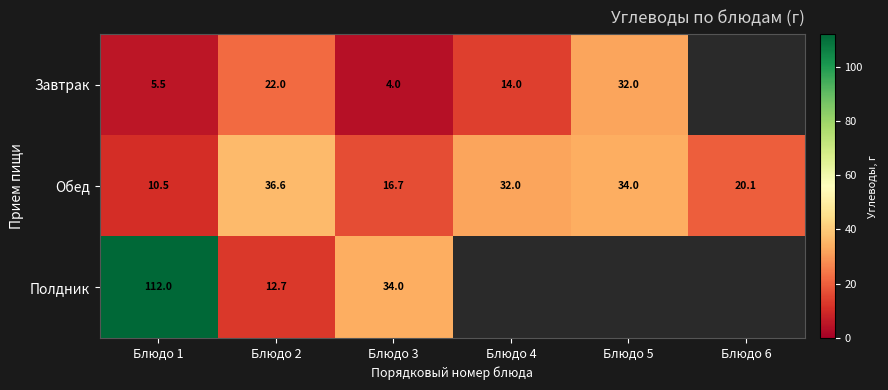

Rank the series at Блюдо 1 from lowest to highest value.

Завтрак, Обед, Полдник